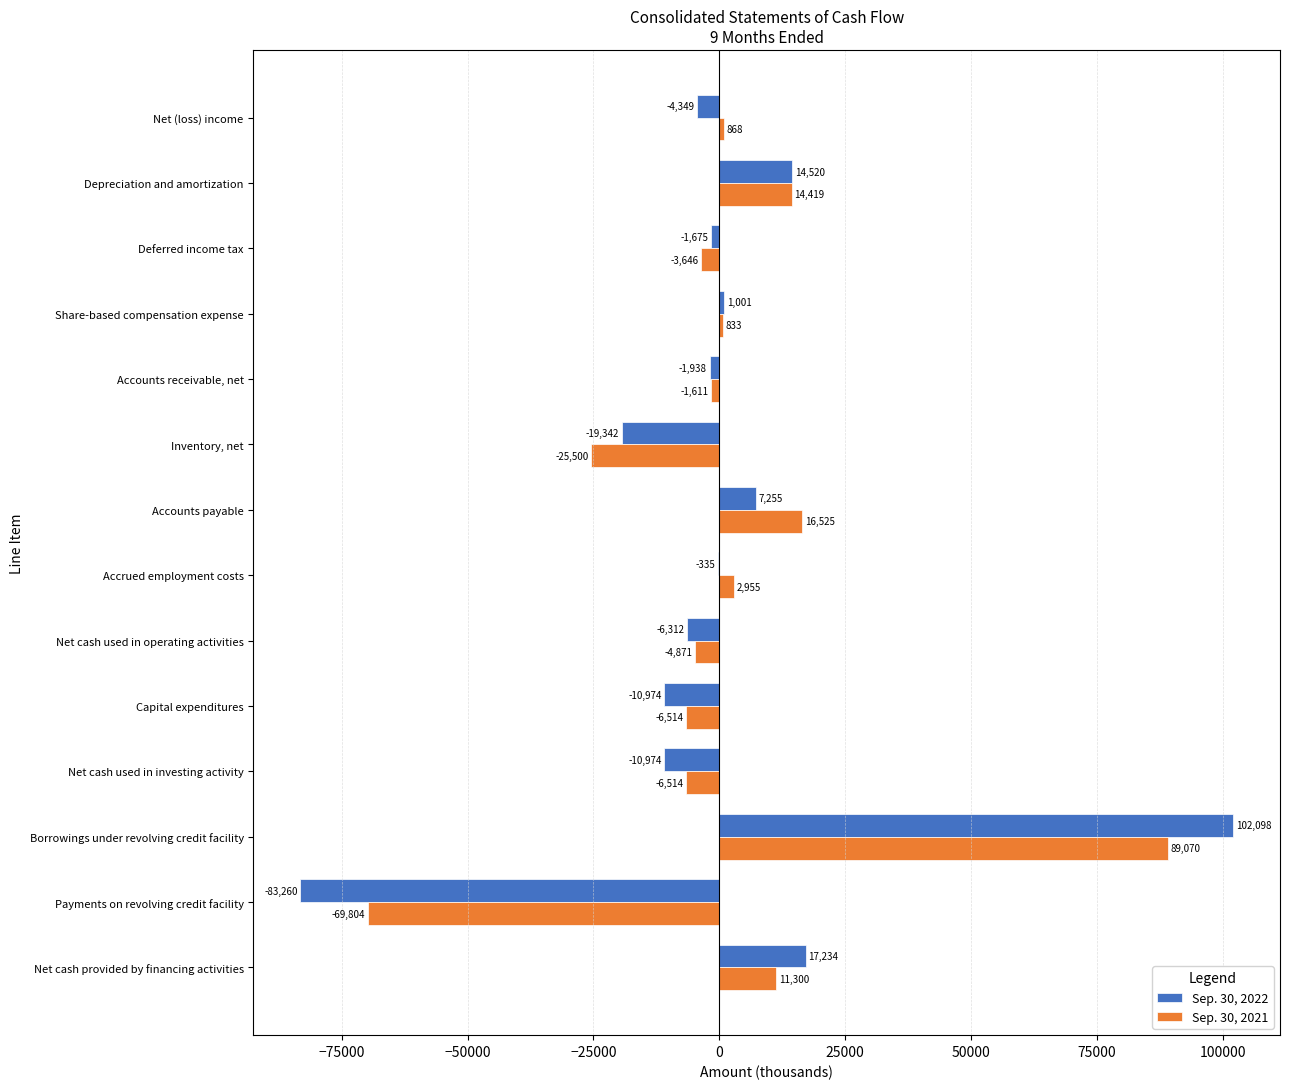

Between Payments on revolving credit facility and Net cash provided by financing activities, which series saw the biggest shift?

Sep. 30, 2022